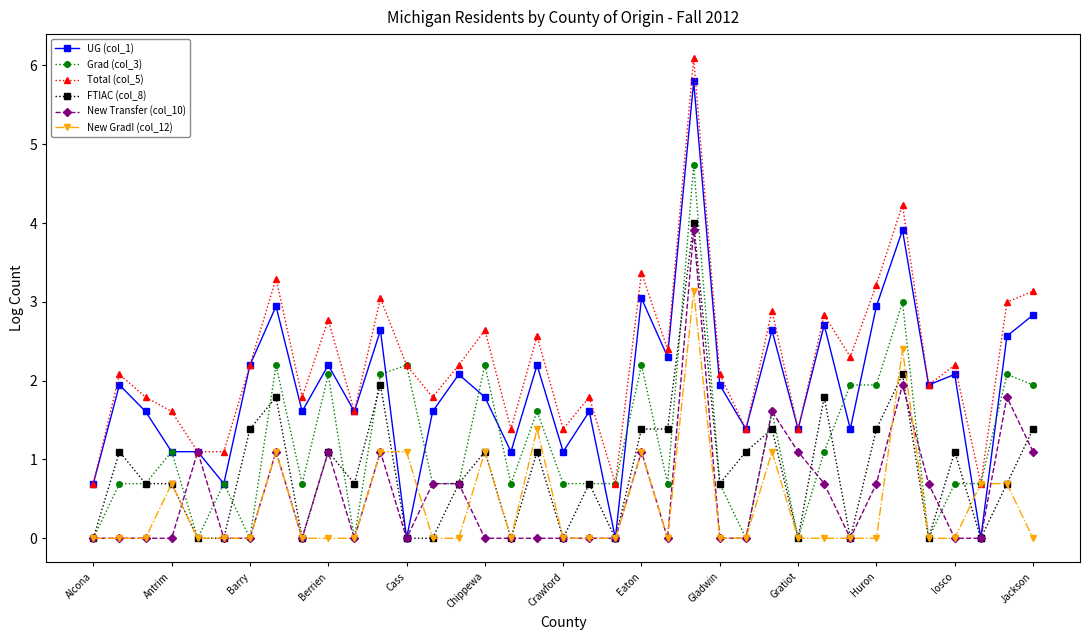

True or false: Total (col_5) and FTIAC (col_8) intersect in this chart.

False